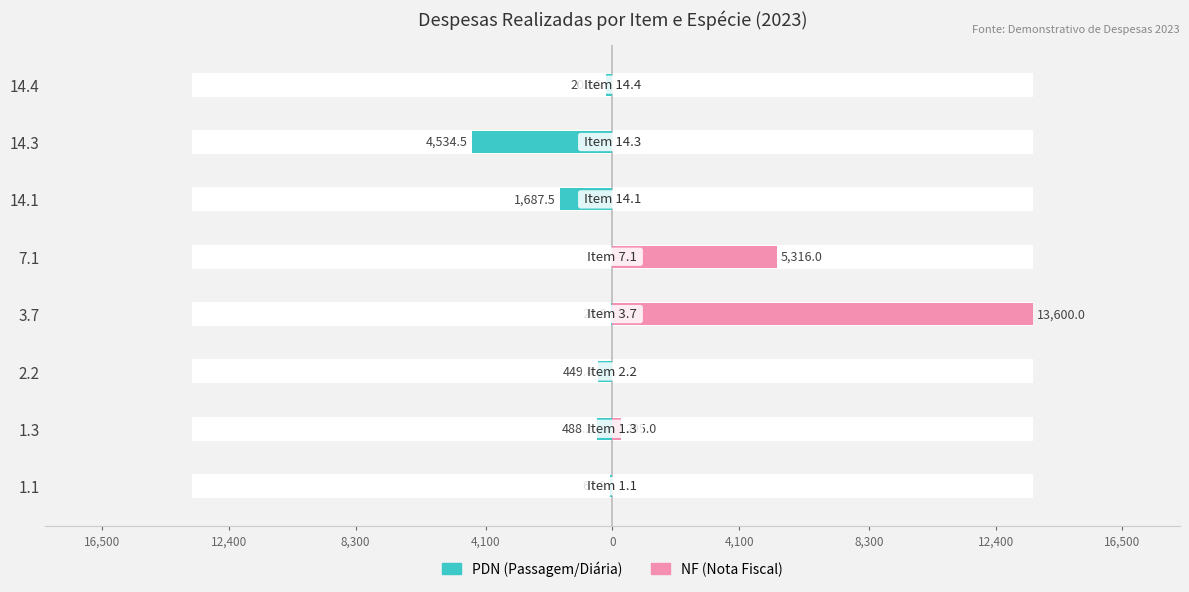

What is the difference between the highest and lowest values at 1.1?

67.2